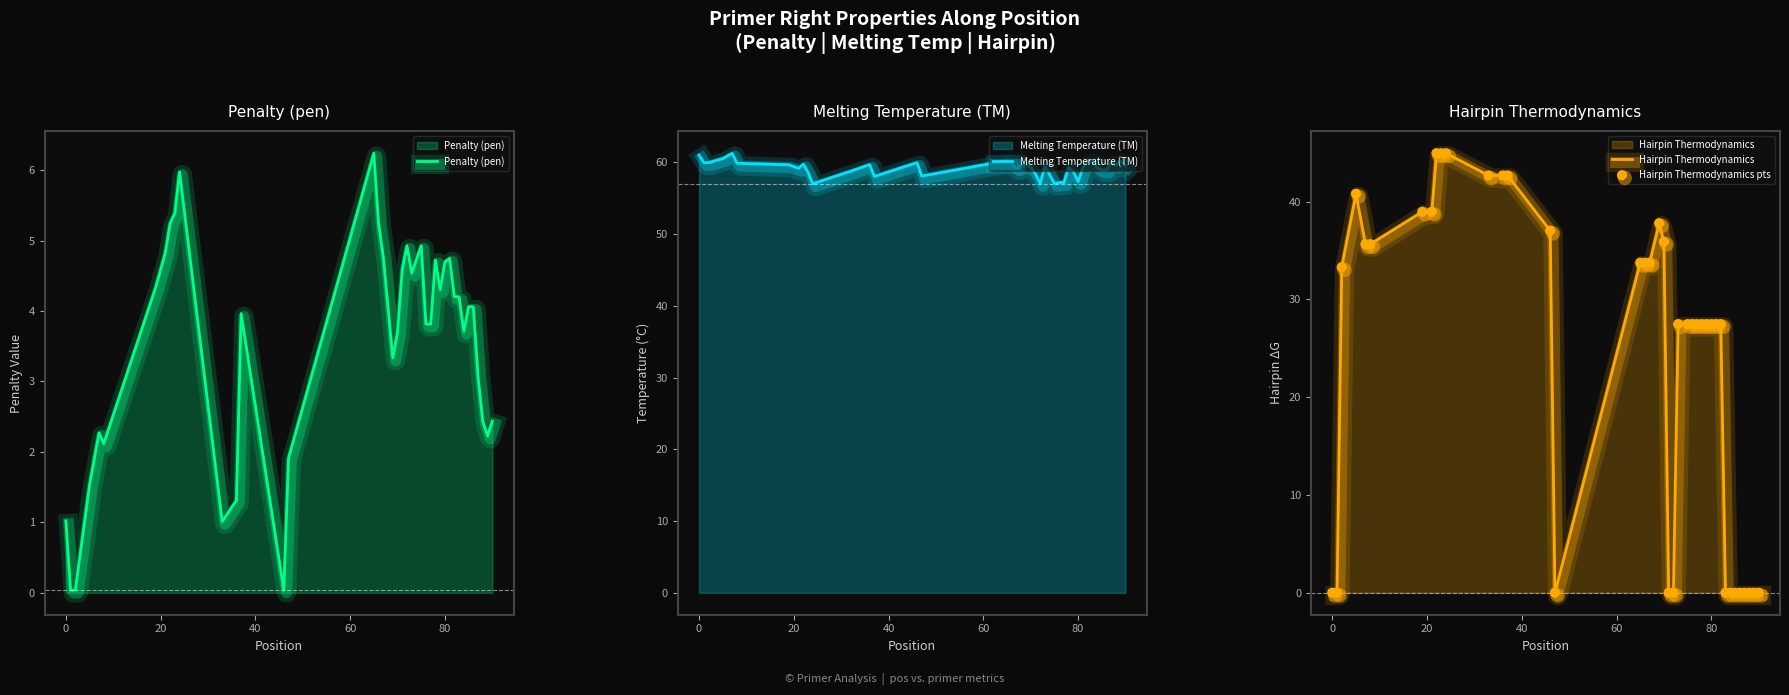

Which series contains the highest Y value?

Melting Temperature (TM)